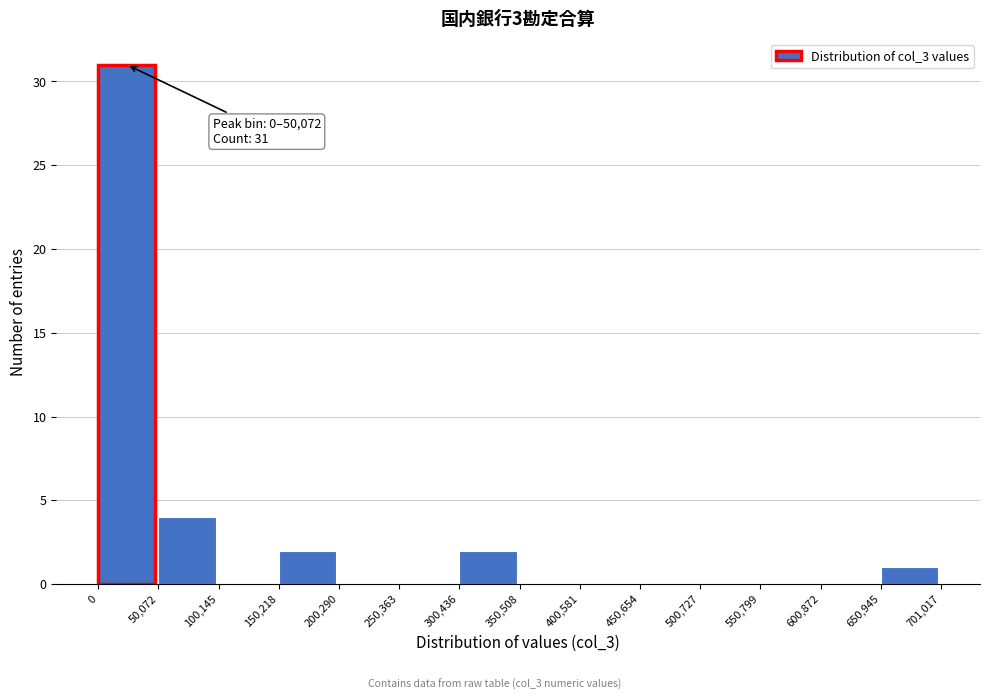

Over which range of the x-axis is the bar tallest?

0 to 50,072